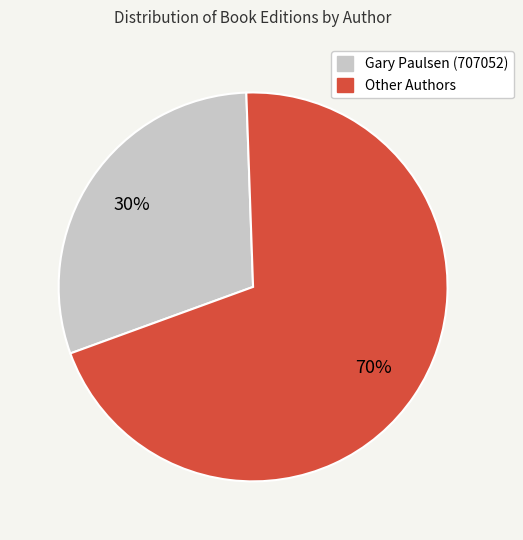

What is the smallest slice in the pie chart?

Gary Paulsen (707052)